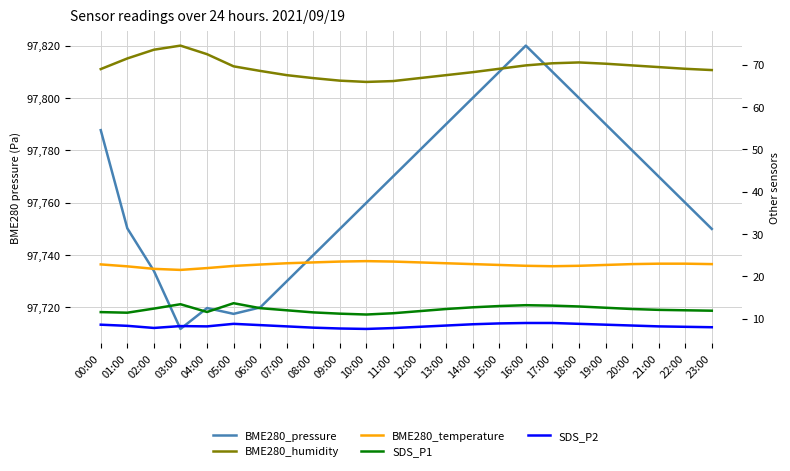

Between 09:00 and 13:00, which is larger?

13:00